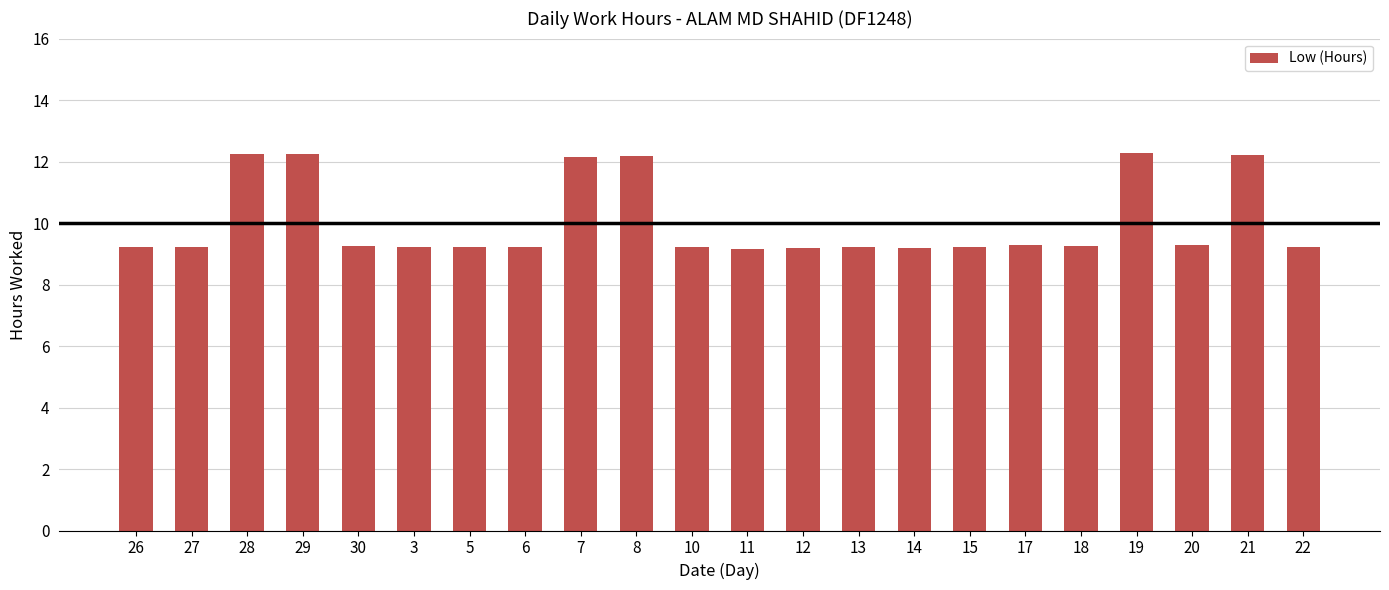

What is the sum of the values at 17 and 13?

18.5